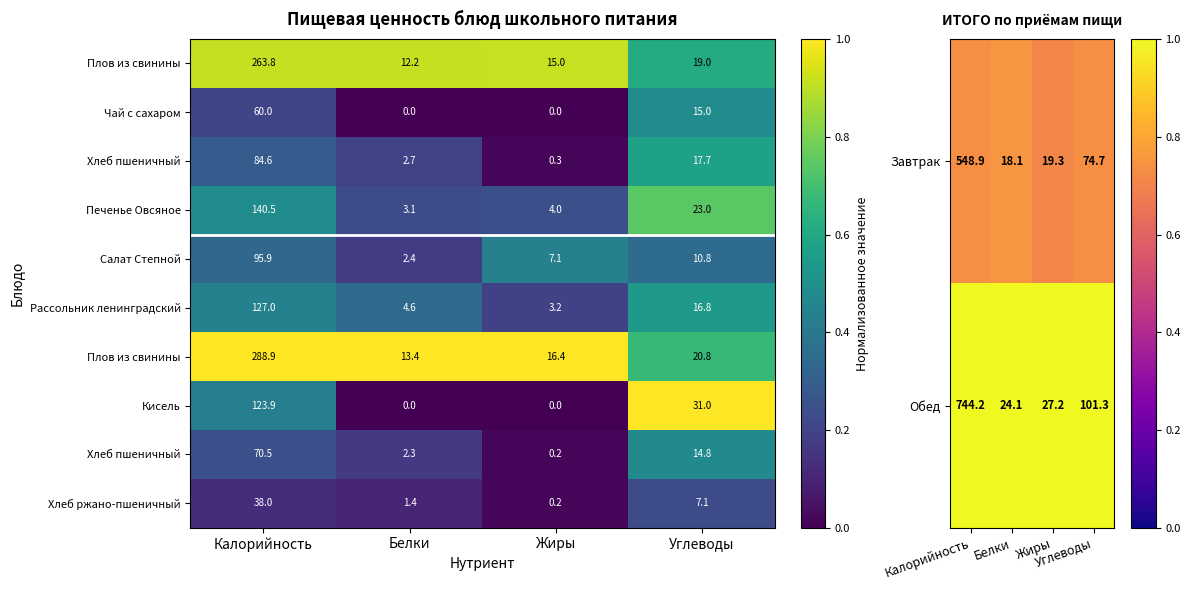

What is the sum of all Завтрак values?

661.0